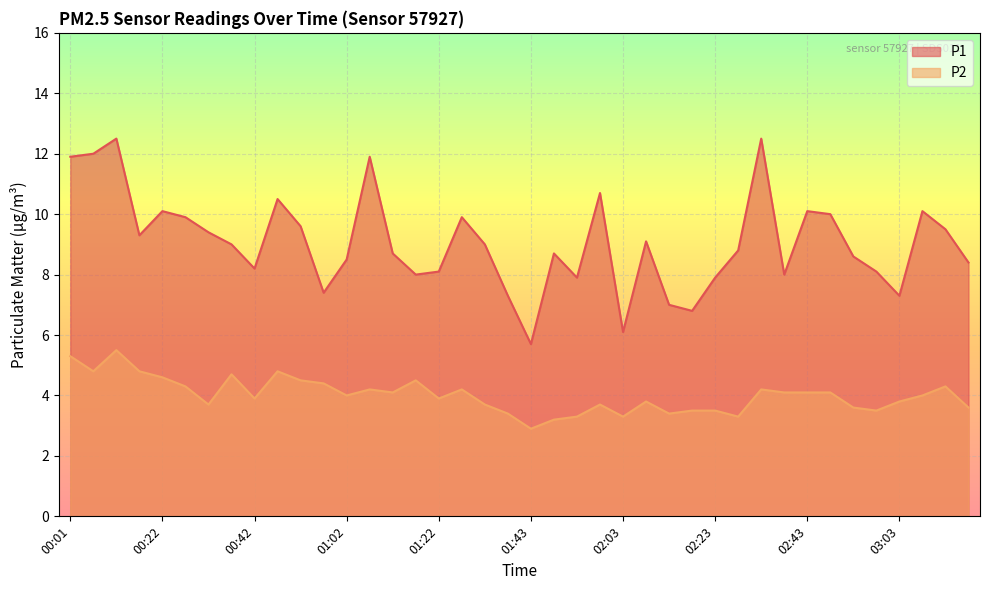

True or false: P2 and P1 cross at least once.

False